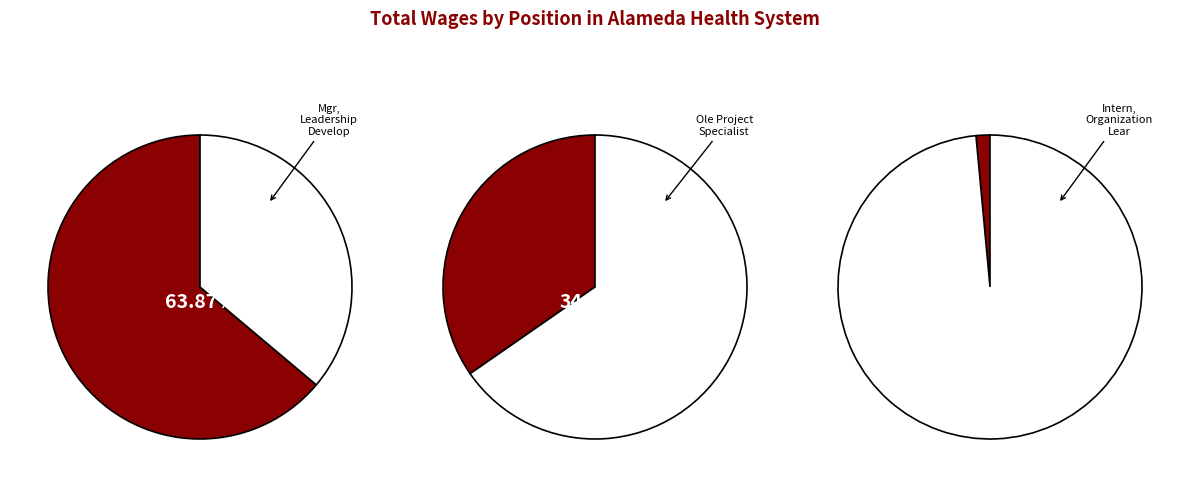

Which category has the biggest portion of the pie?

Mgr, Leadership Develop &